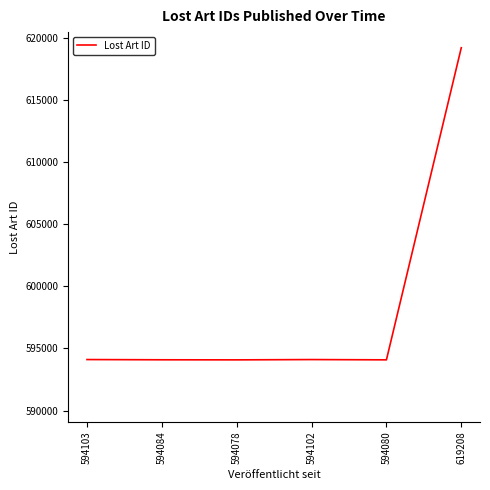

What is the average value?

598276